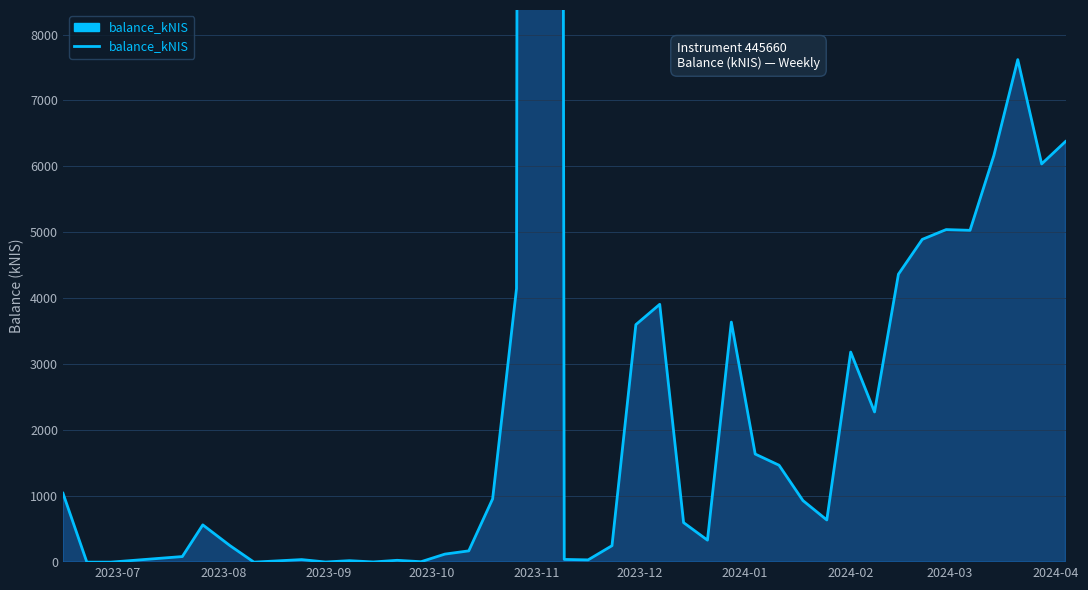

What is the average value?

7724.2